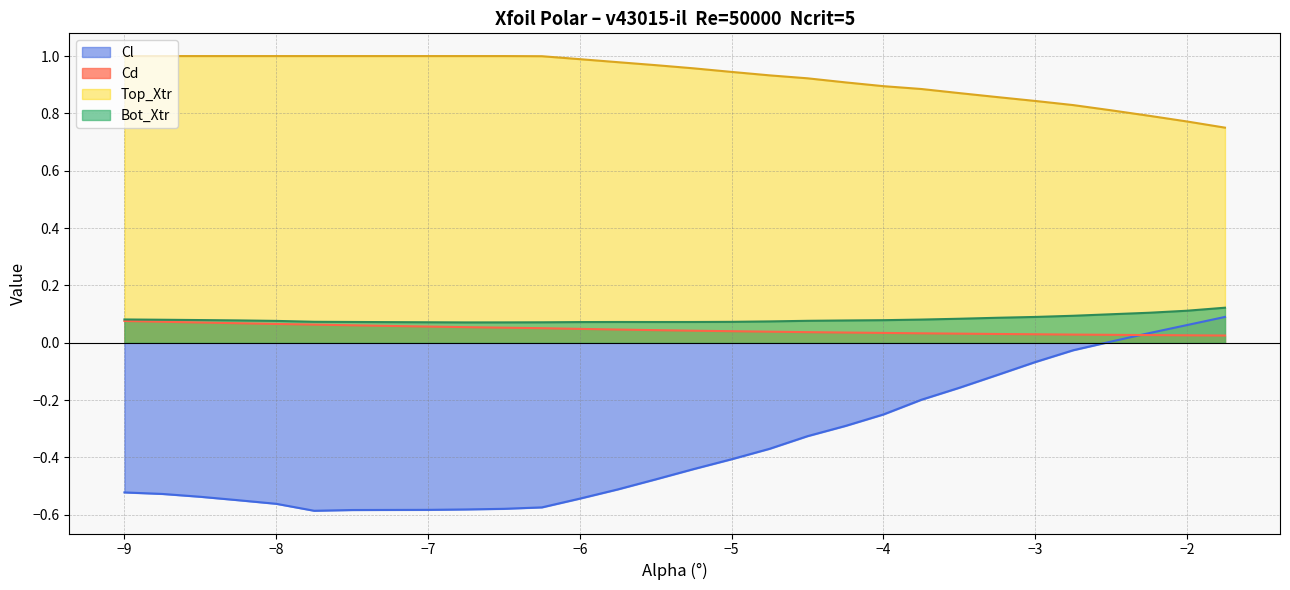

How many lines are shown in the chart?

4